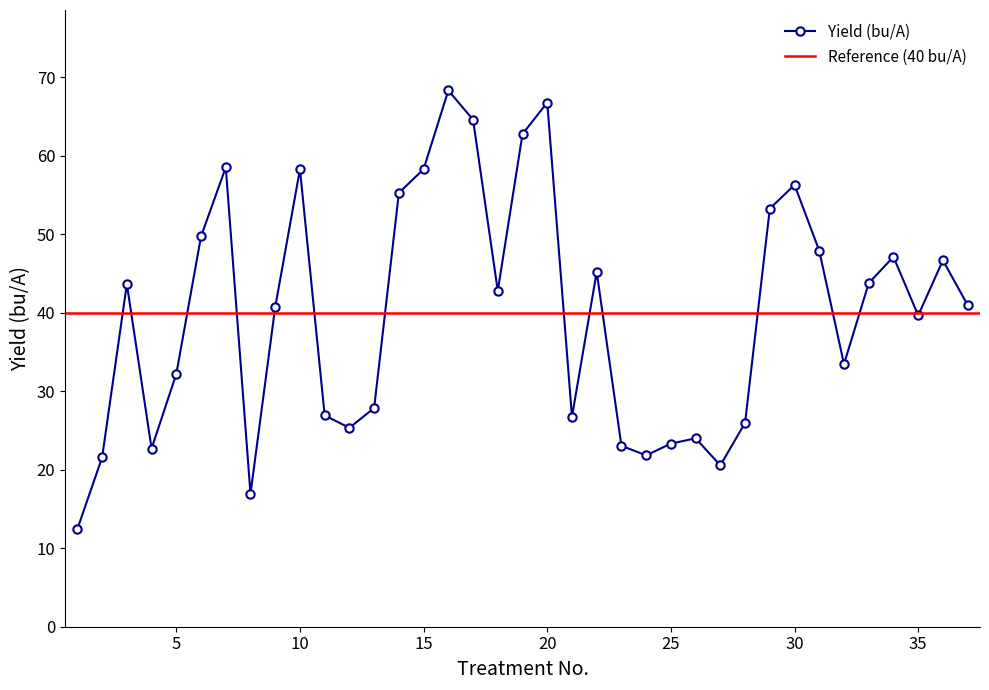

How many values are below 40?

17